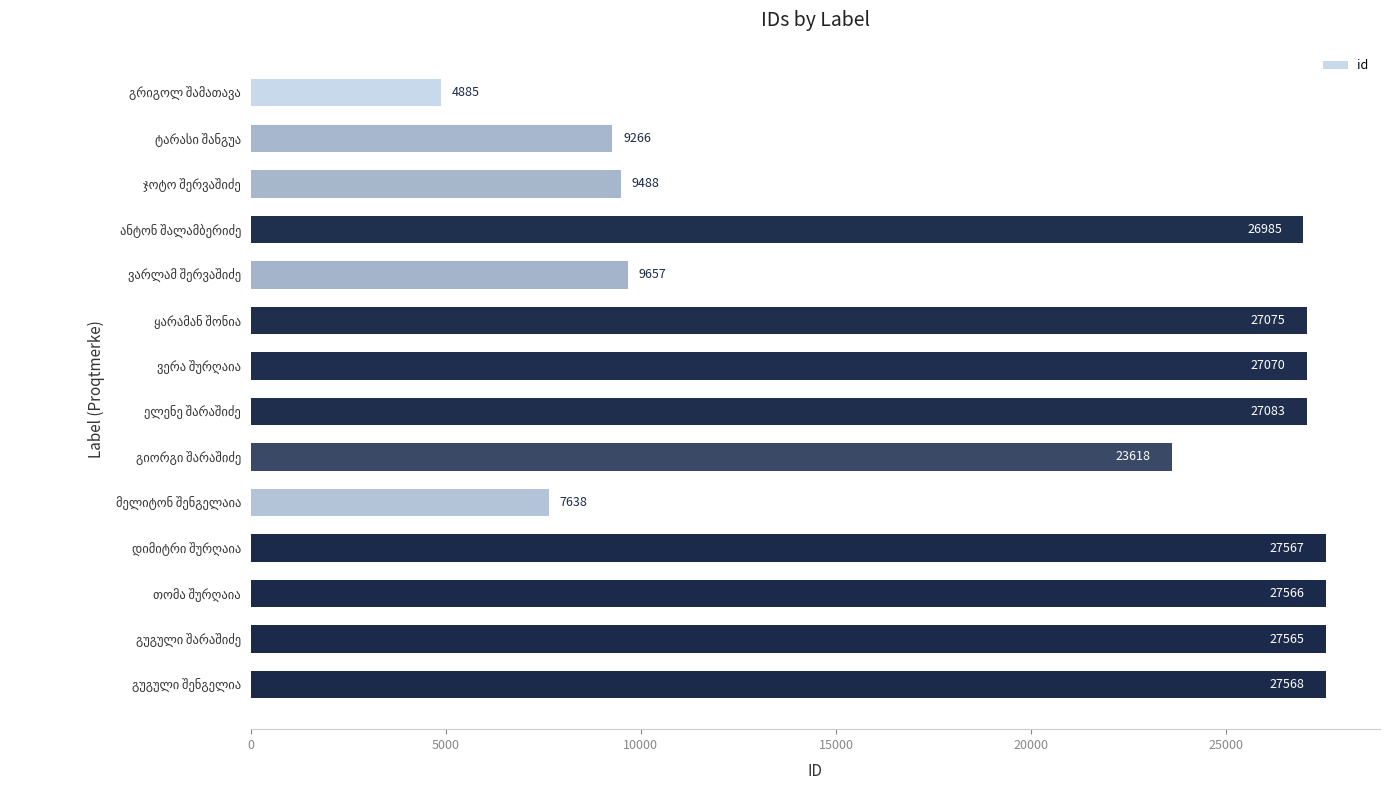

What is the difference between the maximum and minimum values?

22683